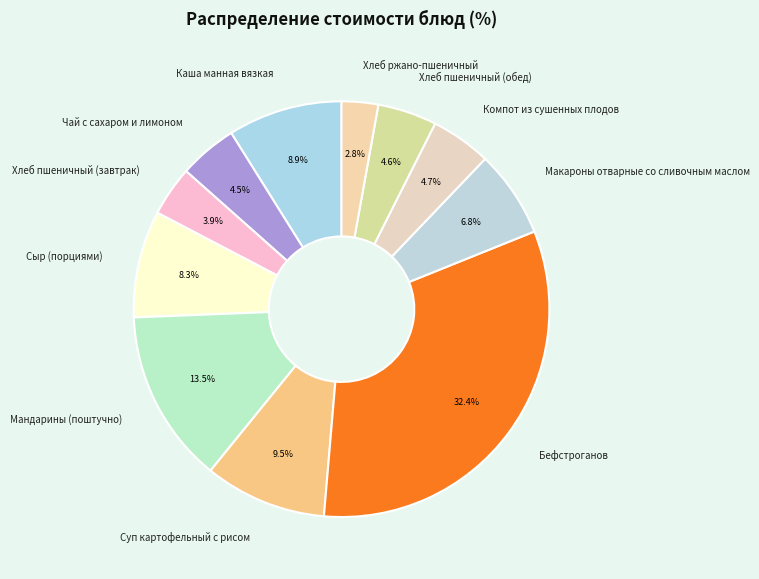

How many segments does this pie chart have?

11